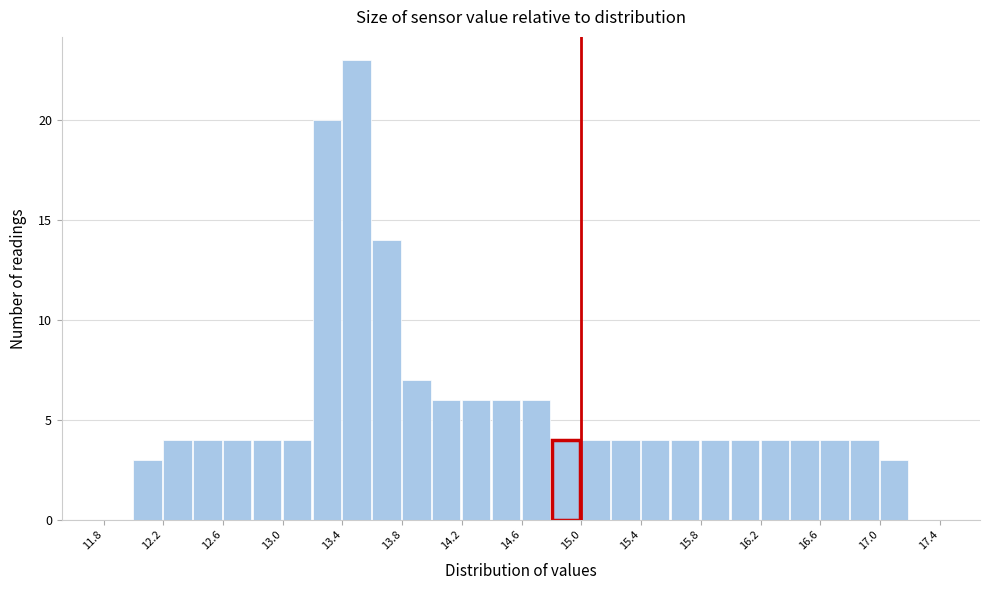

Reading left to right, list every bar in this chart as the range it spans on the x-axis followed by its height. The values are not printed on the chart, so give them approximately, as read against the axis.

11.8 to 12.0: 0
12.0 to 12.2: 3
12.2 to 12.4: 4
12.4 to 12.6: 4
12.6 to 12.8: 4
12.8 to 13.0: 4
13.0 to 13.2: 4
13.2 to 13.4: 20
13.4 to 13.6: 23
13.6 to 13.8: 14
13.8 to 14.0: 7
14.0 to 14.2: 6
14.2 to 14.4: 6
14.4 to 14.6: 6
14.6 to 14.8: 6
14.8 to 15.0: 4
15.0 to 15.2: 4
15.2 to 15.4: 4
15.4 to 15.6: 4
15.6 to 15.8: 4
15.8 to 16.0: 4
16.0 to 16.2: 4
16.2 to 16.4: 4
16.4 to 16.6: 4
16.6 to 16.8: 4
16.8 to 17.0: 4
17.0 to 17.2: 3
17.2 to 17.4: 0